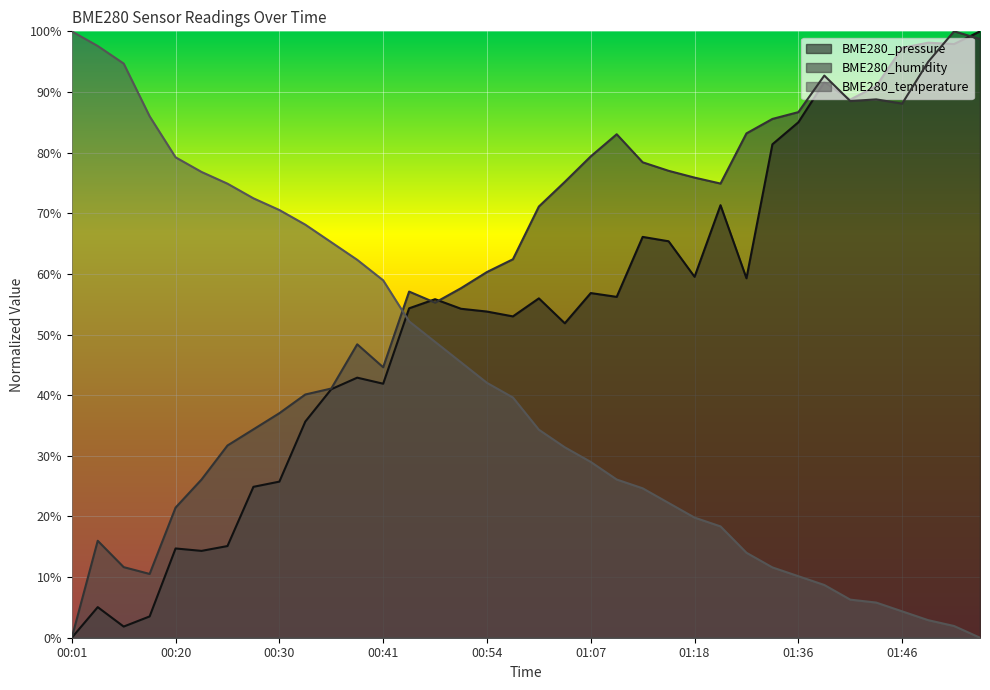

Is it true that BME280_pressure equals 0.8 at 00:46?

False